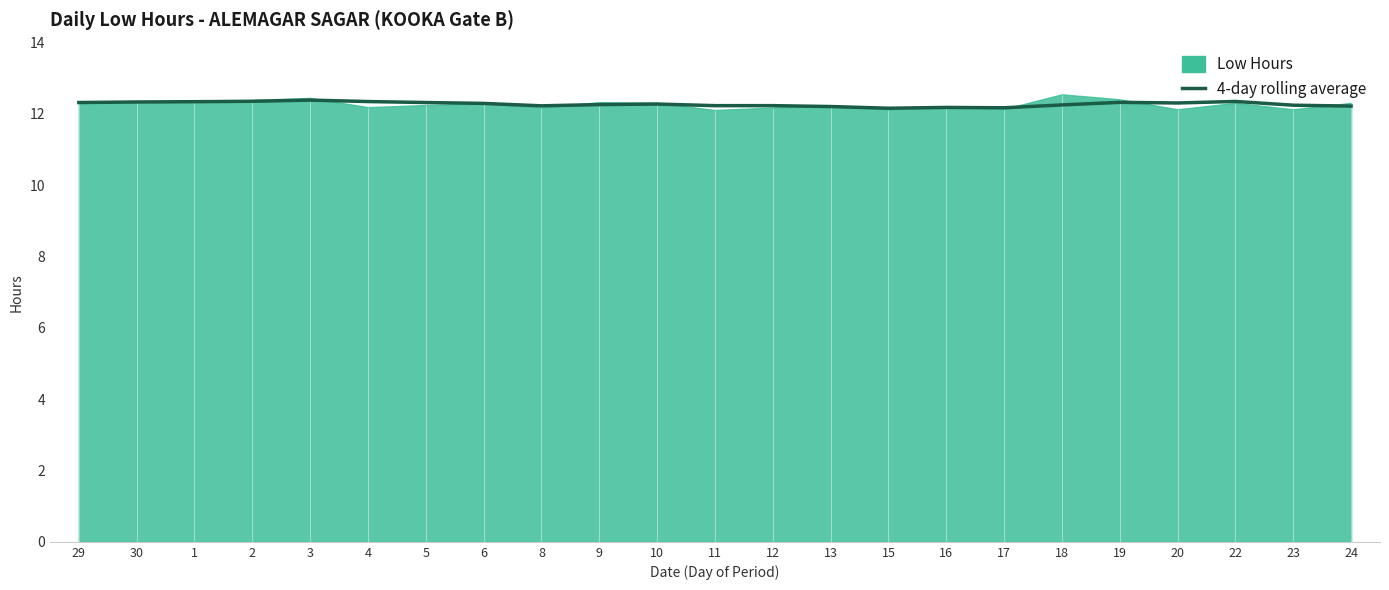

At which category does the chart reach its peak across all series?

3